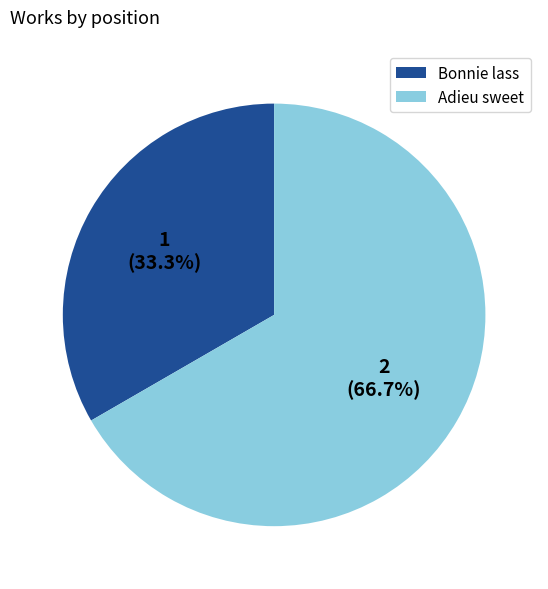

Does any single category account for the majority?

Yes